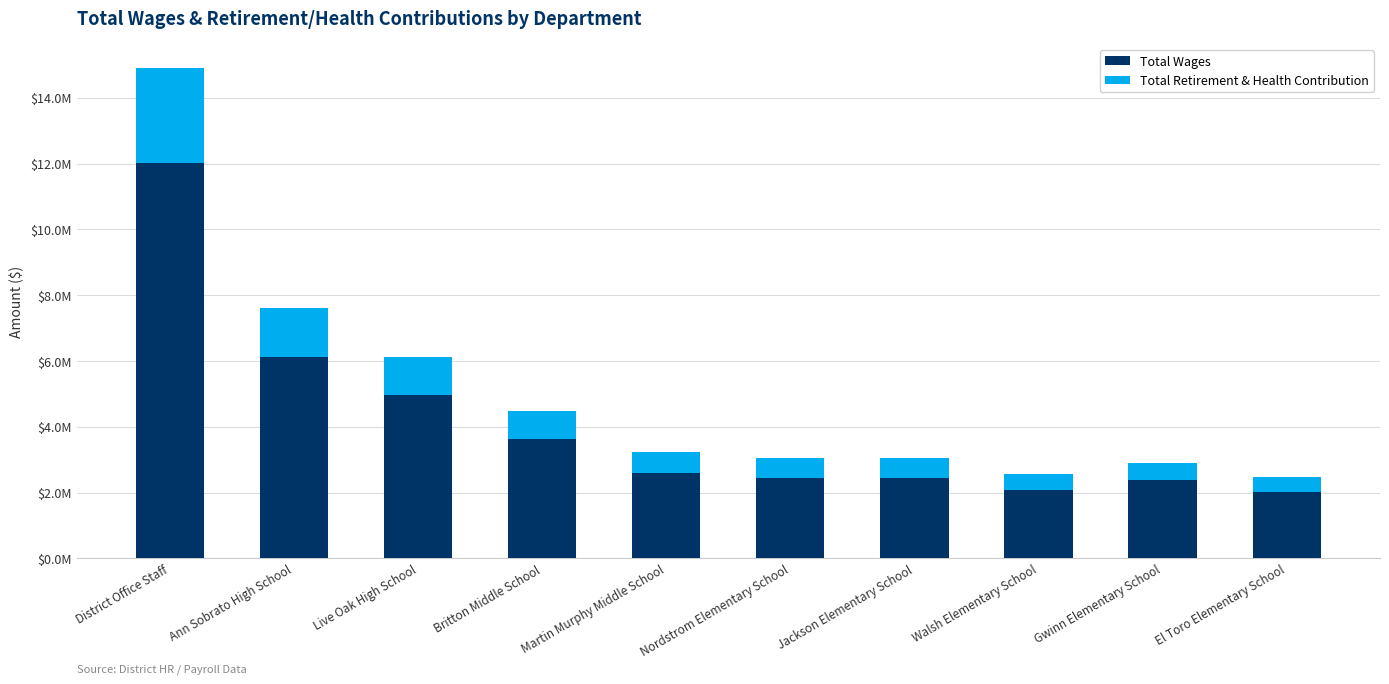

Which series changed the most between Ann Sobrato High School and Jackson Elementary School?

Total Wages